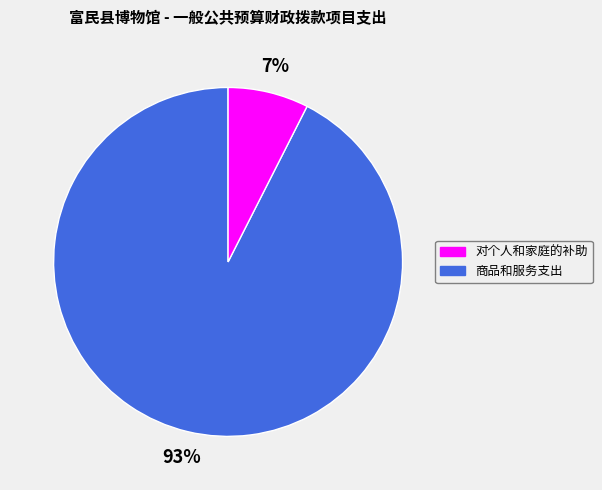

Count the number of slices in the pie.

2